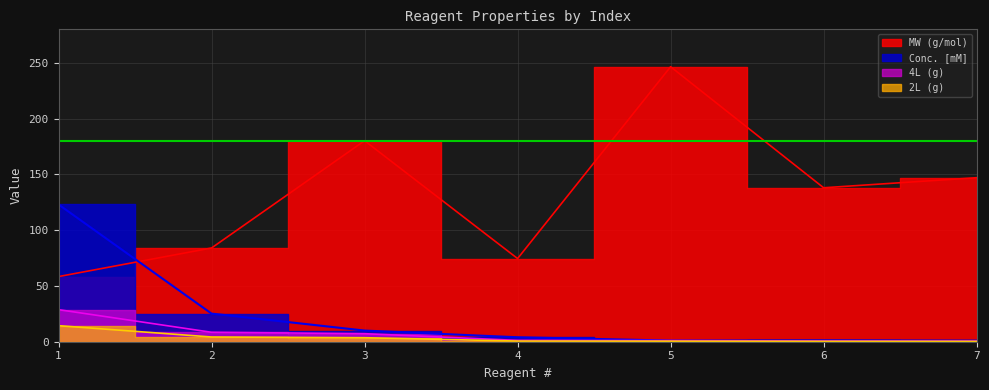

What is the value of the 2L (g) point at the 3rd from the left?

3.6